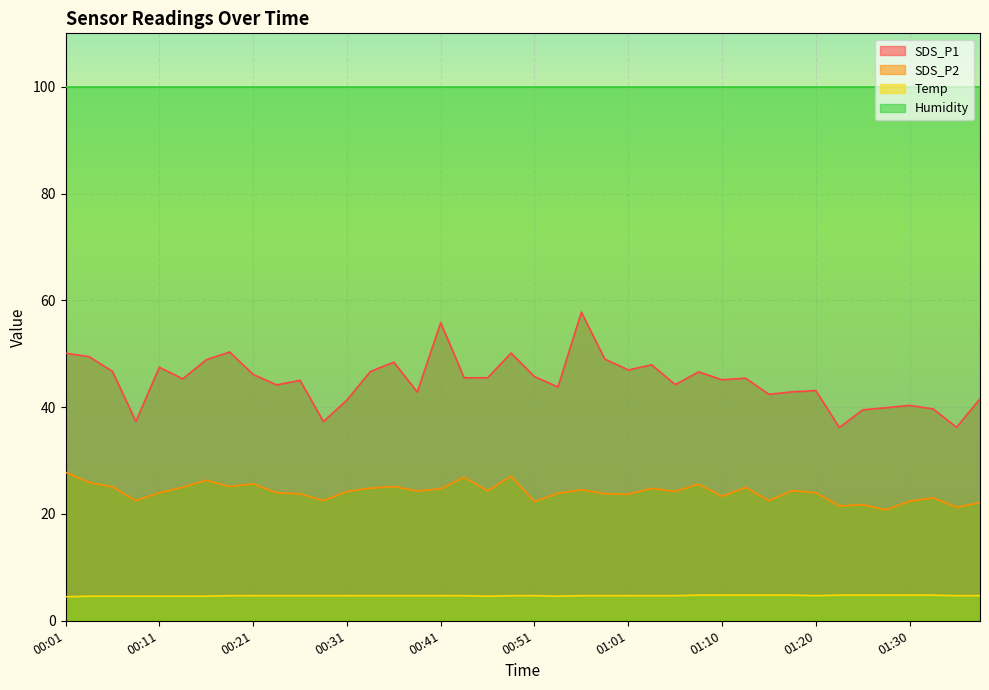

What is the sum of all SDS_P1 values?

1798.8